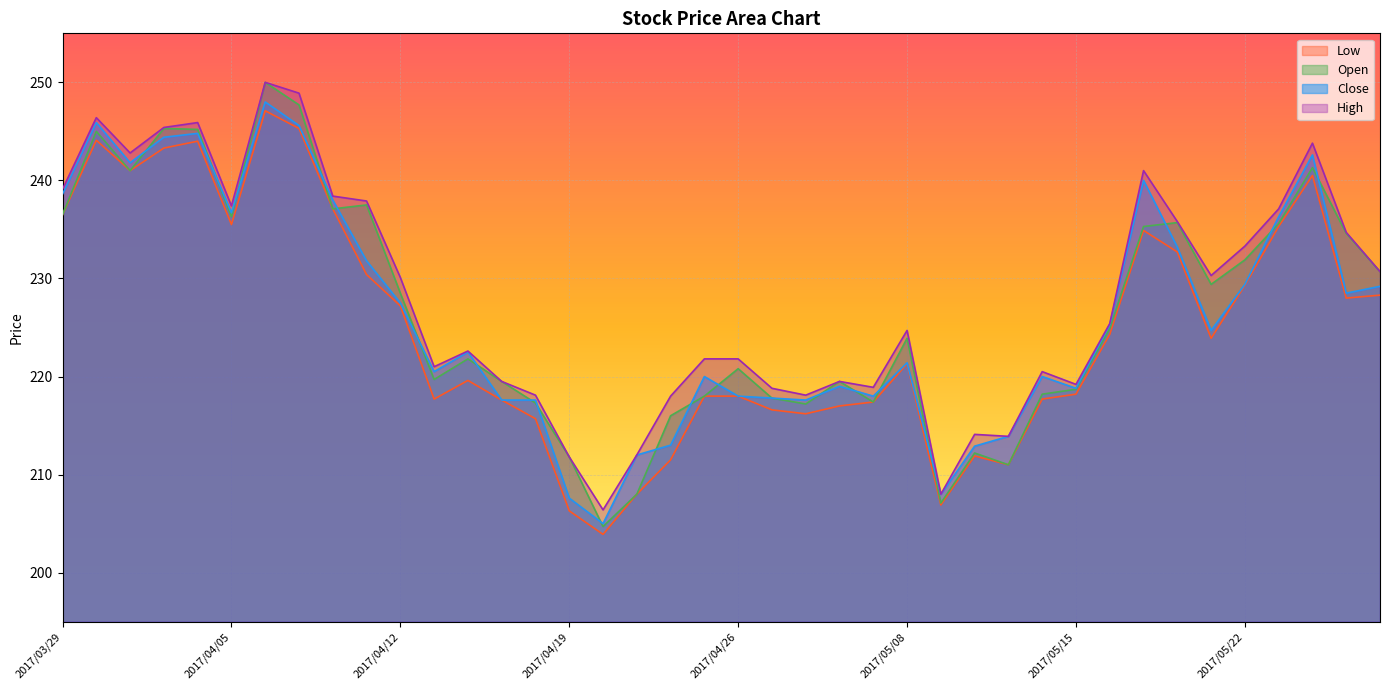

At which category is the sum across all series the highest?

2017/04/06